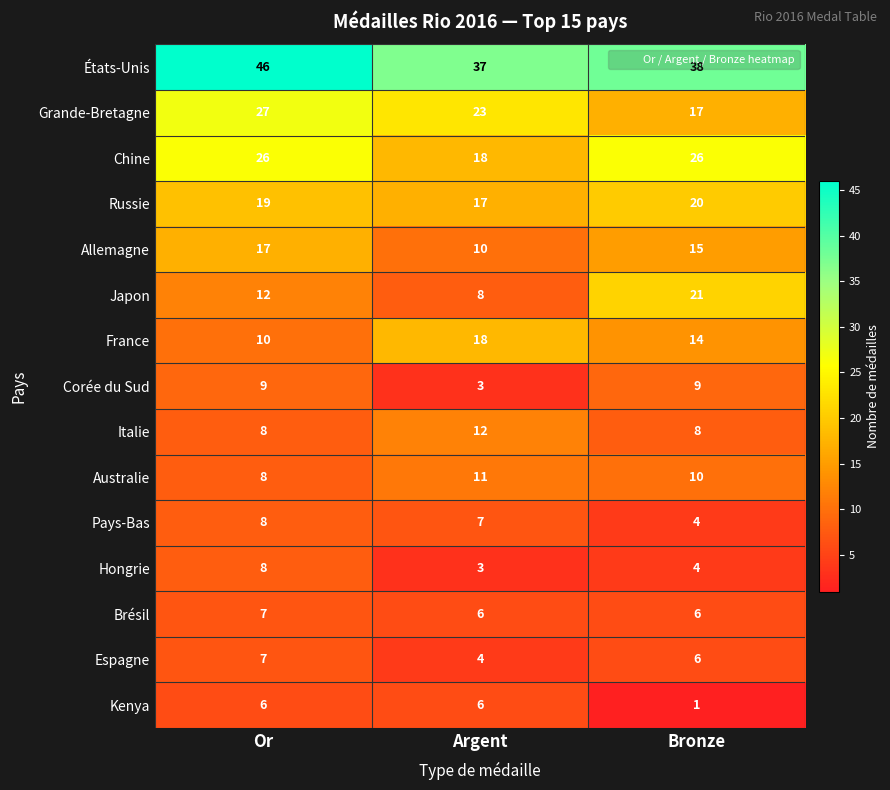

How many distinct data groups are displayed?

15